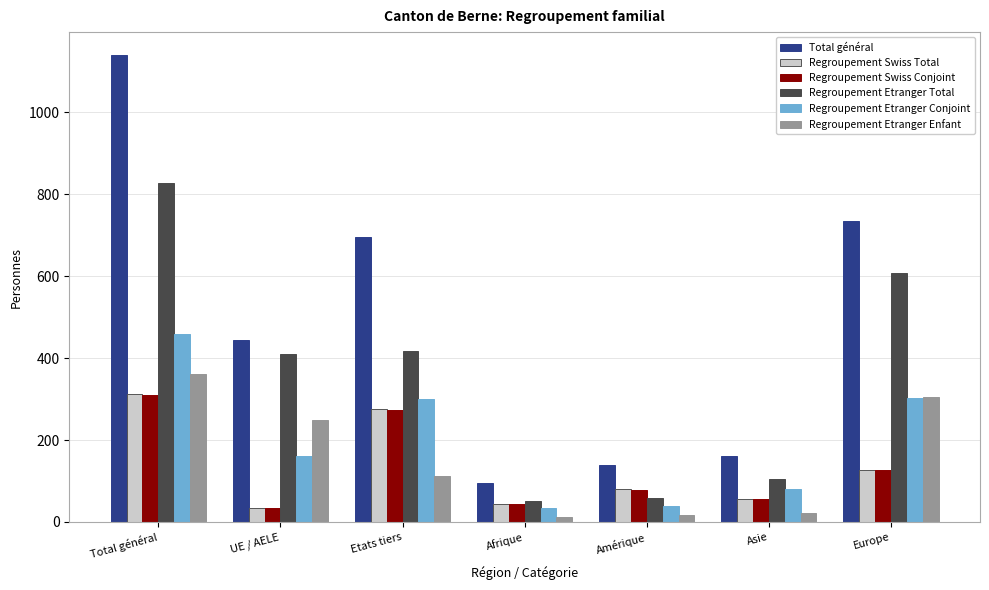

What are all the series names shown in the legend?

Total général, Regroupement Swiss Total, Regroupement Swiss Conjoint, Regroupement Etranger Total, Regroupement Etranger Conjoint, Regroupement Etranger Enfant